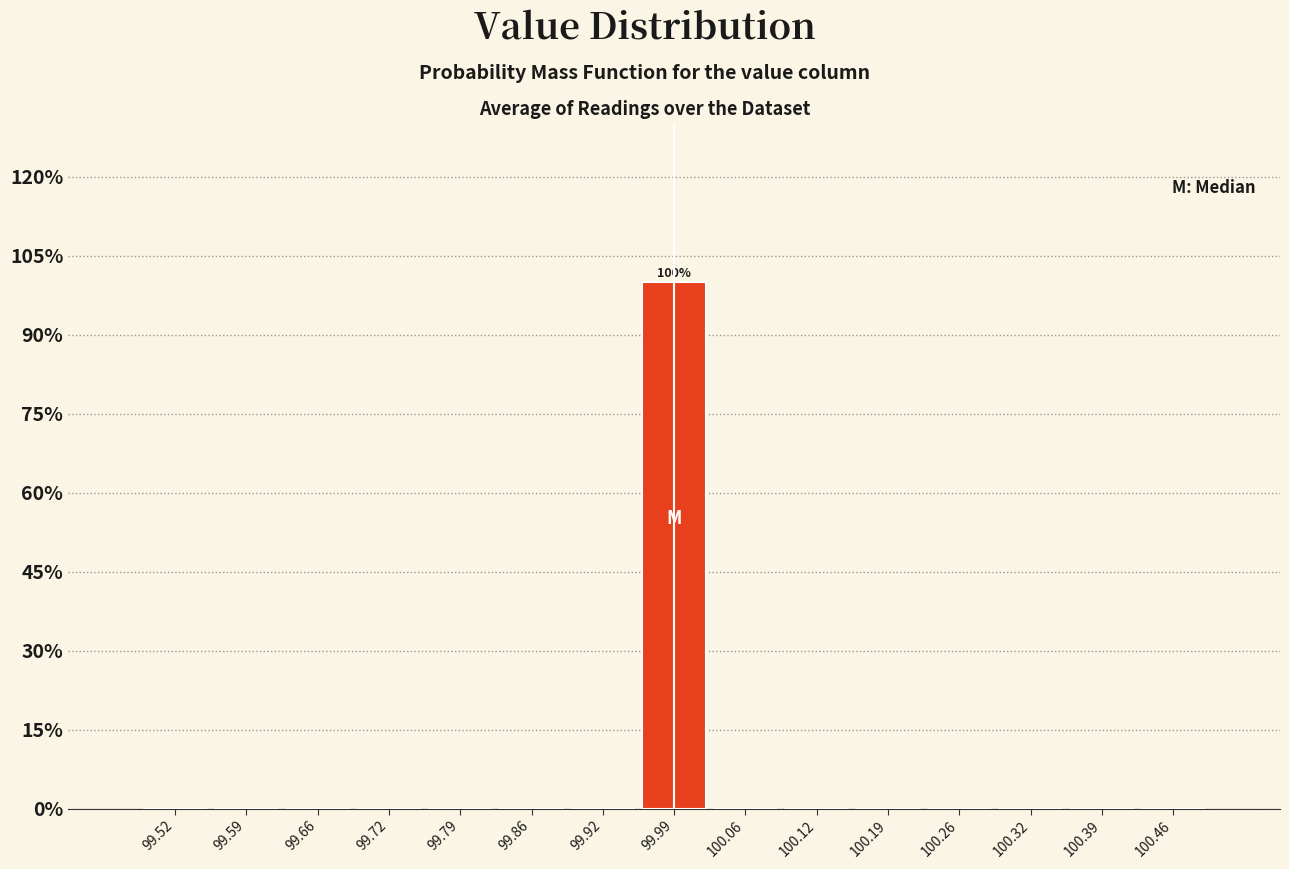

Over which range of the x-axis is the bar tallest?

99.96 to 100.02